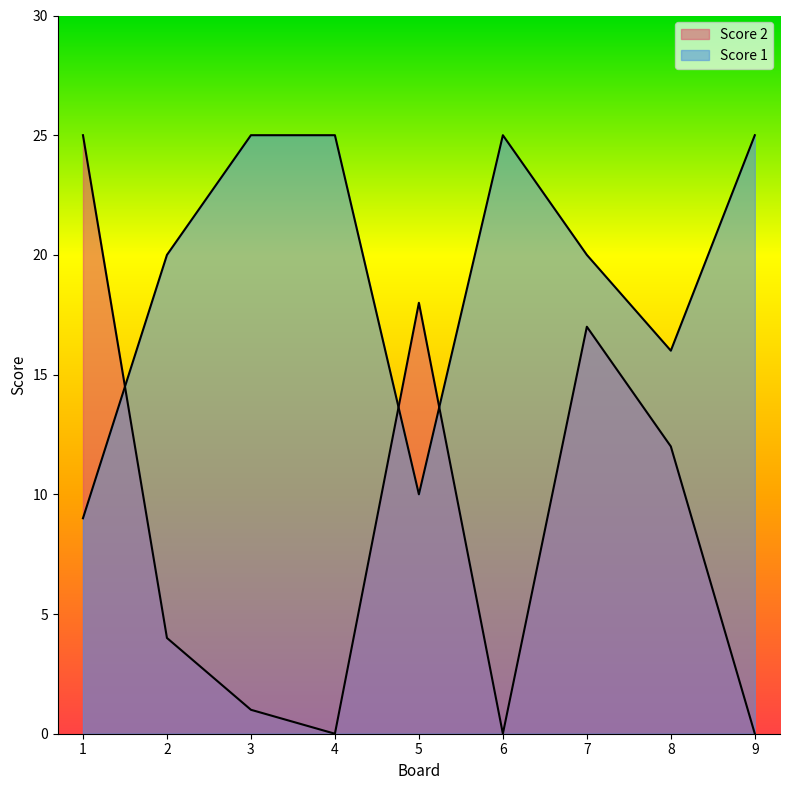

In Score 1, how many points are higher than both neighbors (excluding endpoints)?

1